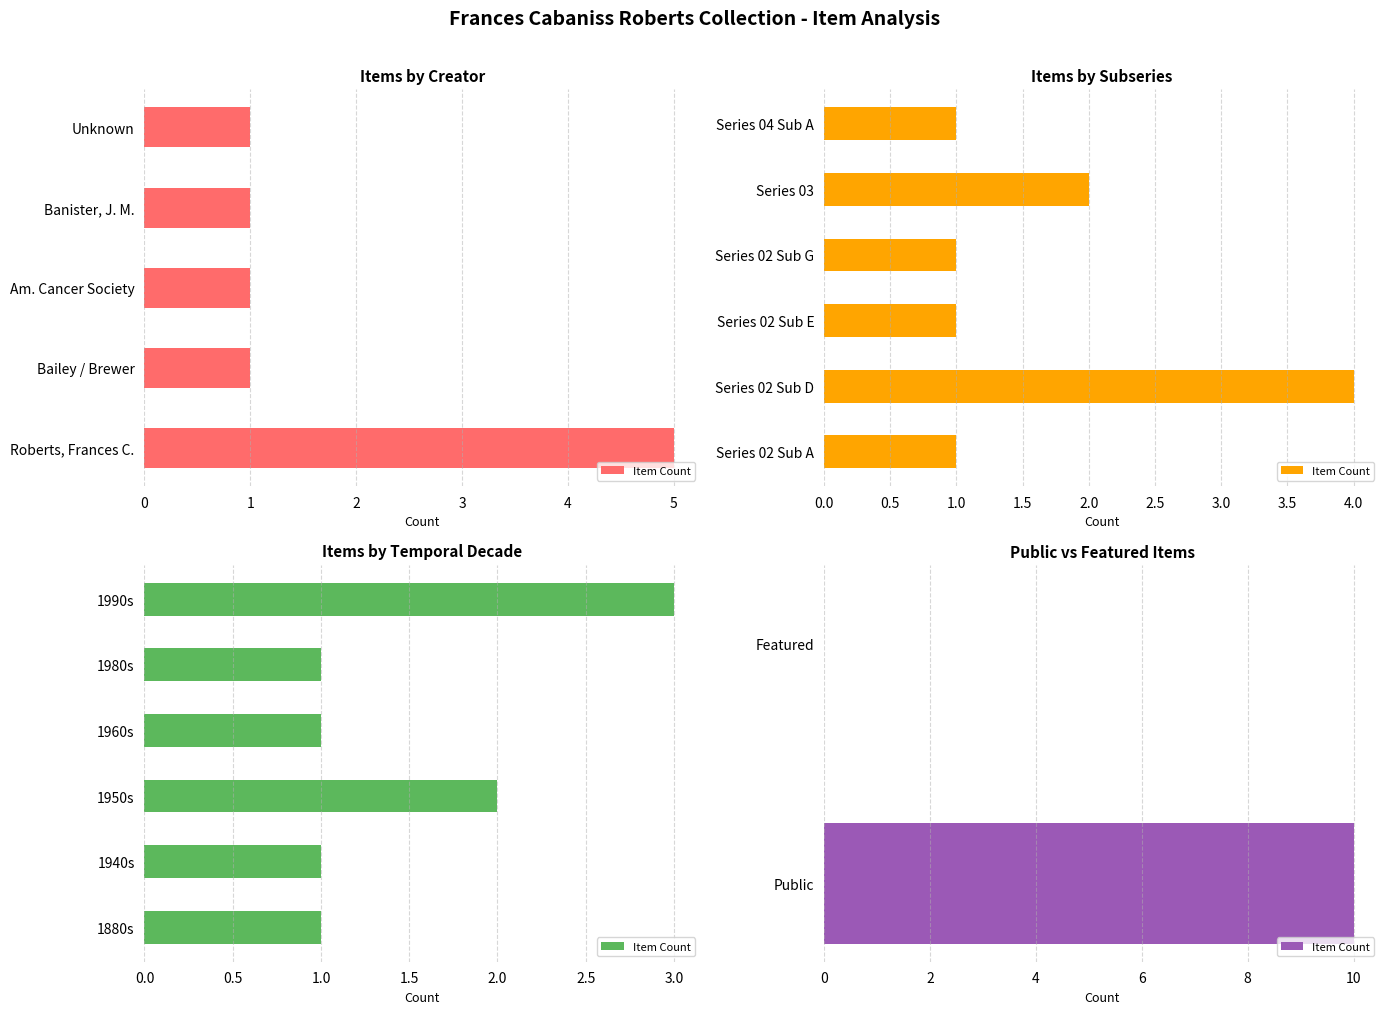

The value at 1 is 4. True or false?

False